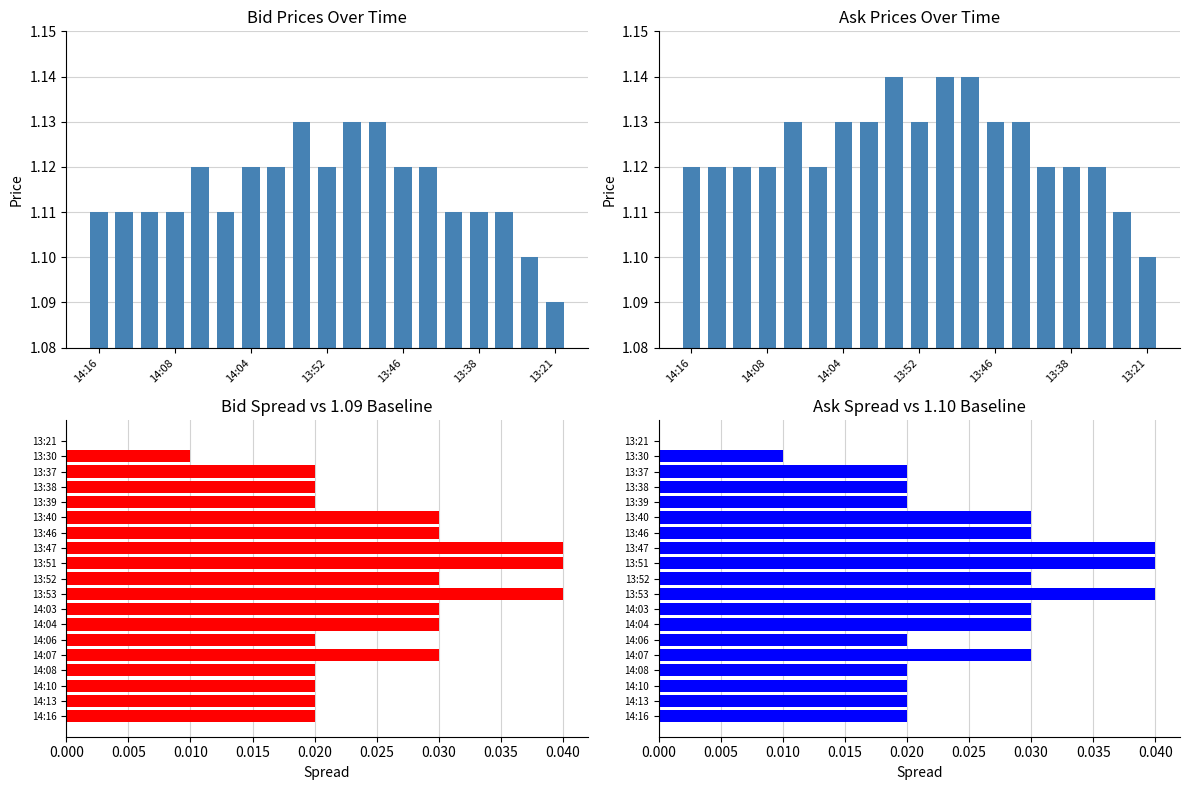

True or false: Ask has a value of 1.1 at 14:16.

True